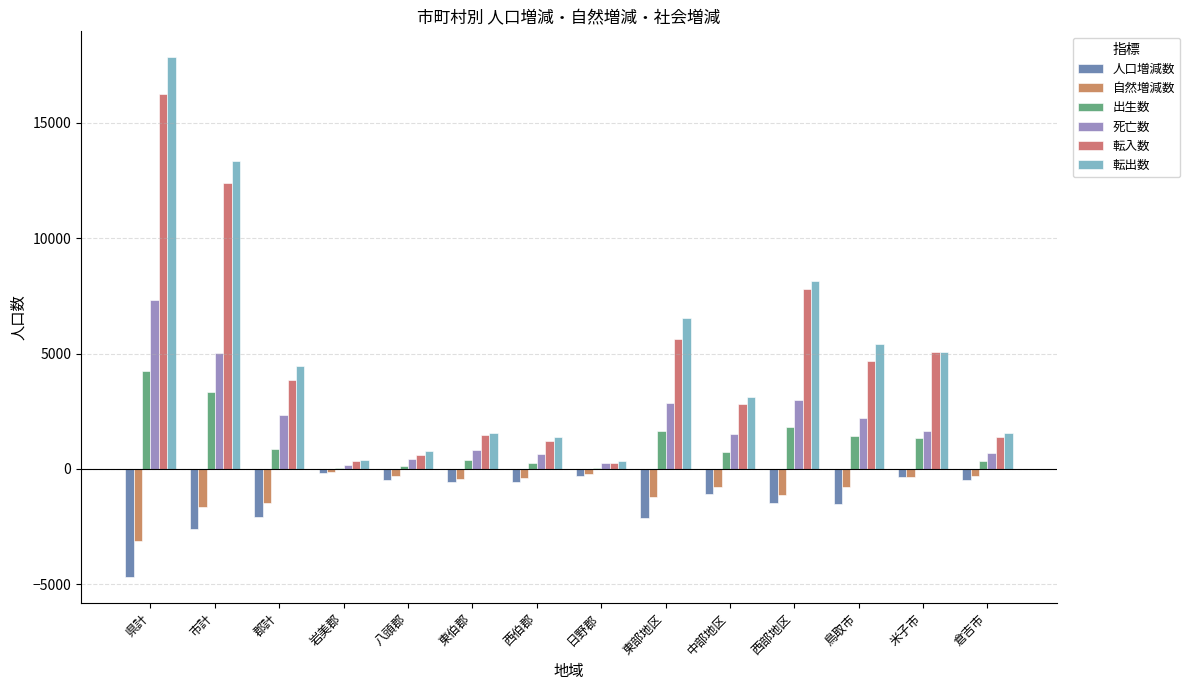

Reading left to right, extract all data points from this chart.

人口増減数: -4689	-2620	-2069	-155	-480	-576	-548	-310	-2134	-1071	-1484	-1499	-329	-495
自然増減数: -3117	-1650	-1467	-117	-317	-452	-375	-206	-1205	-766	-1146	-771	-341	-314
出生数: 4223	3354	869	63	136	382	254	34	1641	746	1836	1442	1321	364
死亡数: 7340	5004	2336	180	453	834	629	240	2846	1512	2982	2213	1662	678
転入数: 16263	12388	3875	329	623	1452	1222	249	5633	2819	7811	4681	5072	1367
転出数: 17835	13358	4477	367	786	1576	1395	353	6562	3124	8149	5409	5060	1548